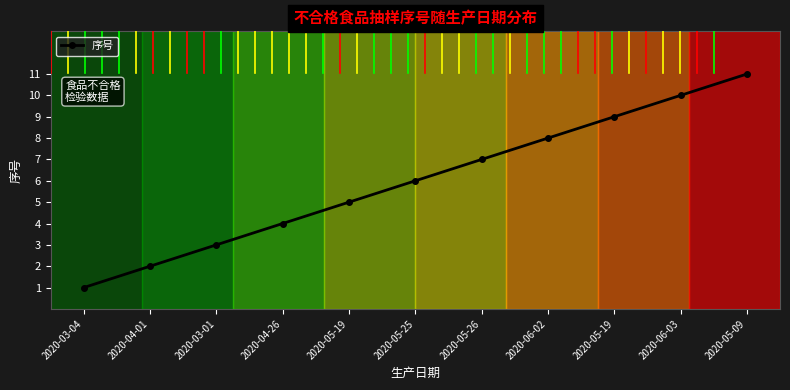

Count the number of categories in the chart.

11